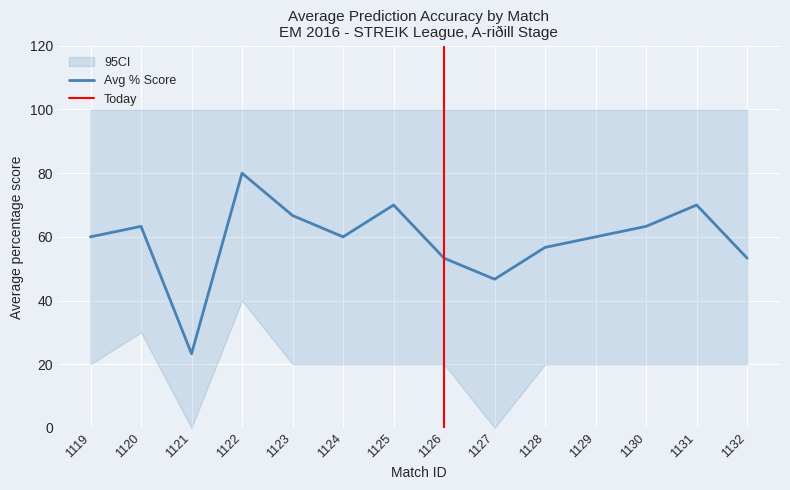

What is the average value of the ci_upper series?

100.0